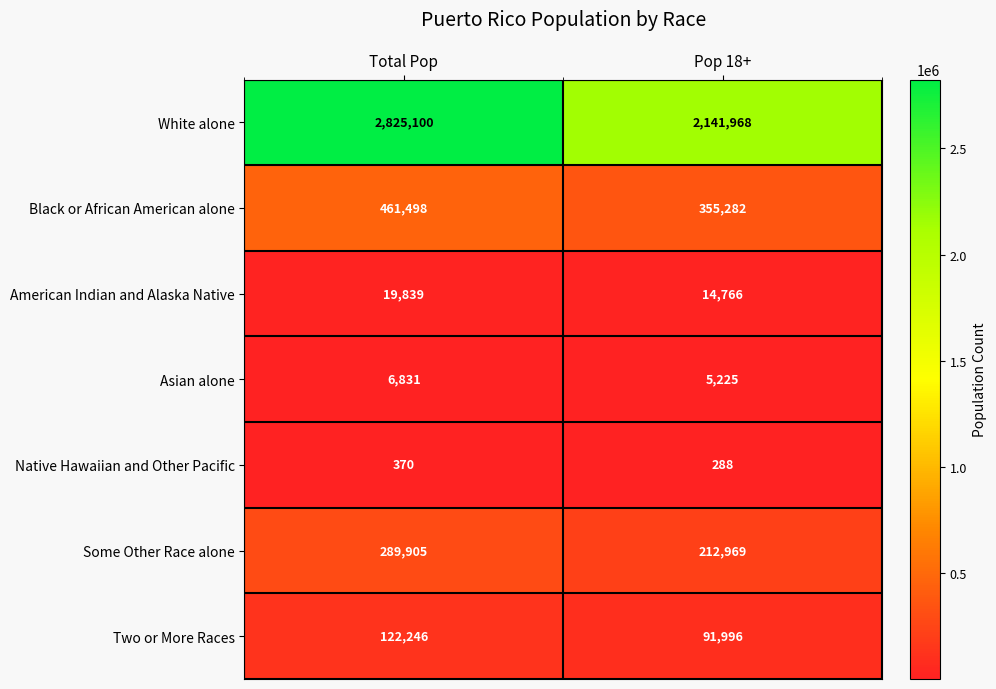

The Some Other Race alone series shows 474510 at Total Pop. True or false?

False